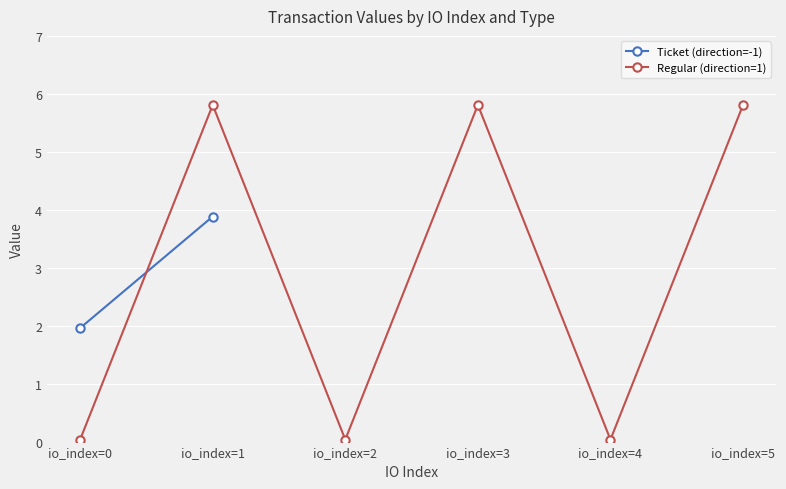

The Regular (direction=1) series shows 0.0 at io_index=0. True or false?

True